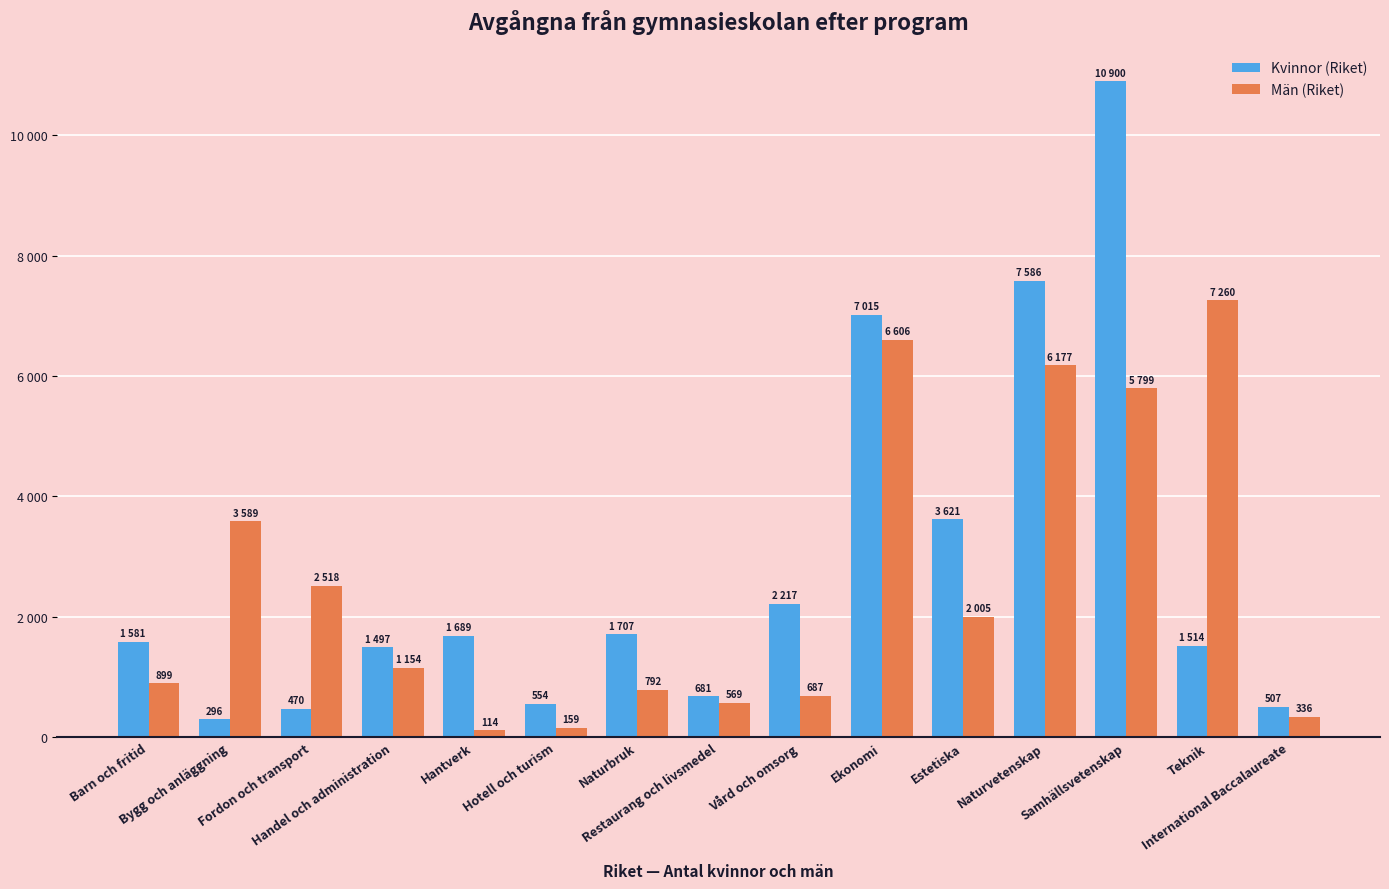

What are all the series names shown in the legend?

Kvinnor (Riket), Män (Riket)